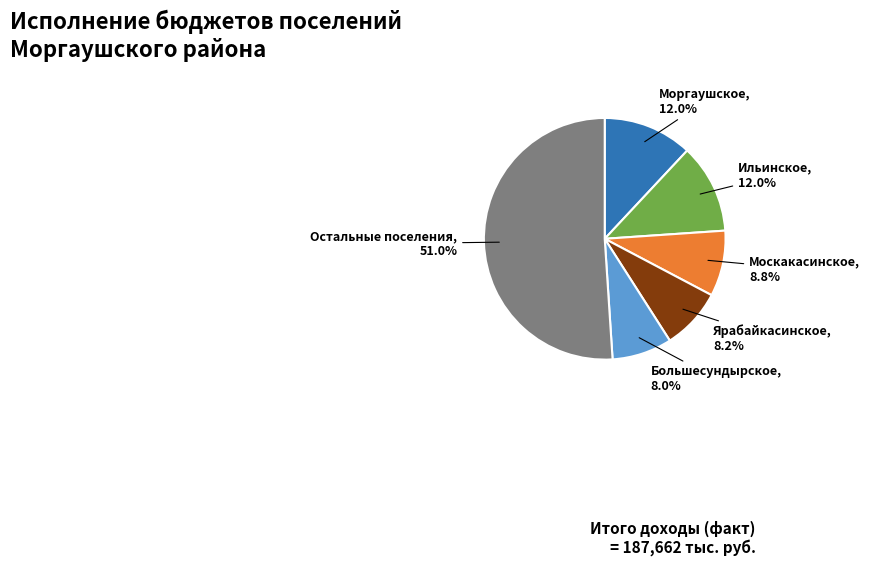

Is there a majority slice in this chart?

Yes